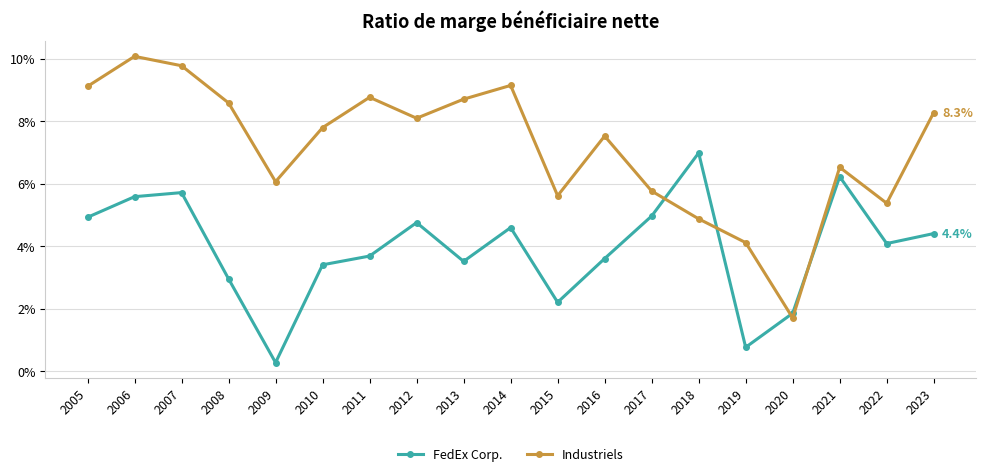

After their last crossing, which series has the higher values: Industriels or FedEx Corp.?

Industriels